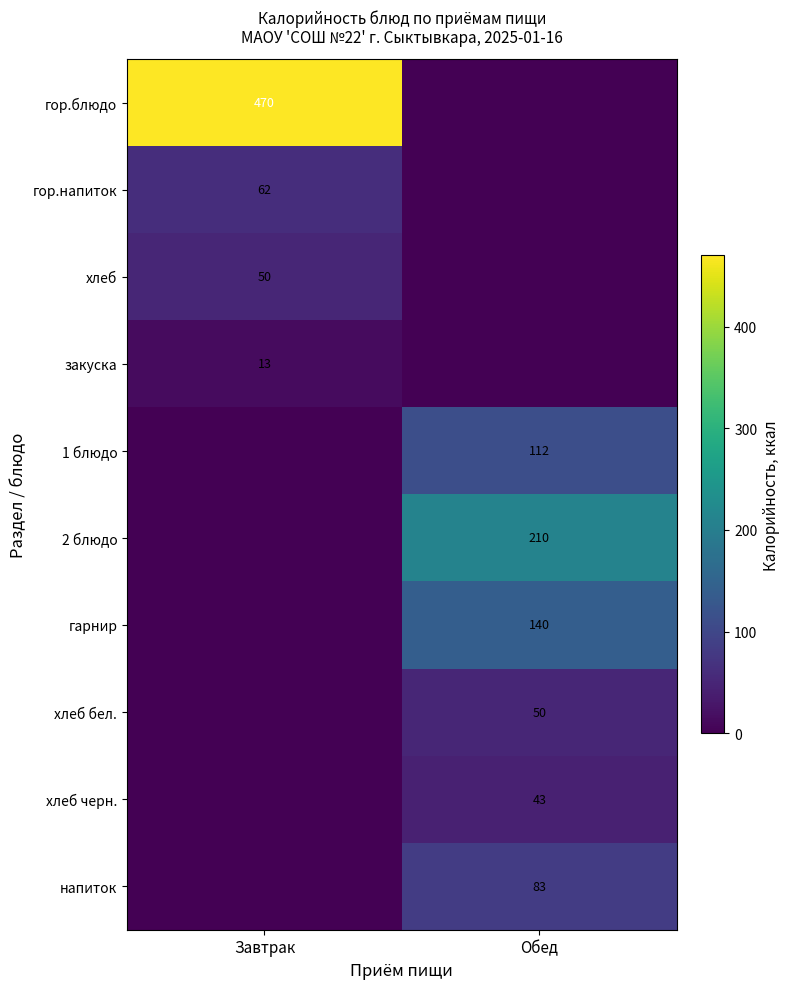

Is it true that гор.напиток equals 85 at Завтрак?

False